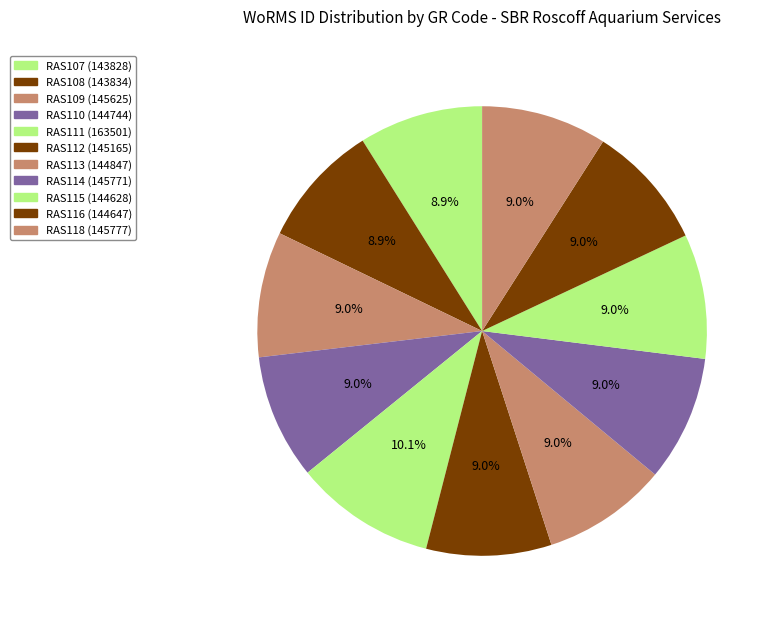

Does any single category account for the majority?

No